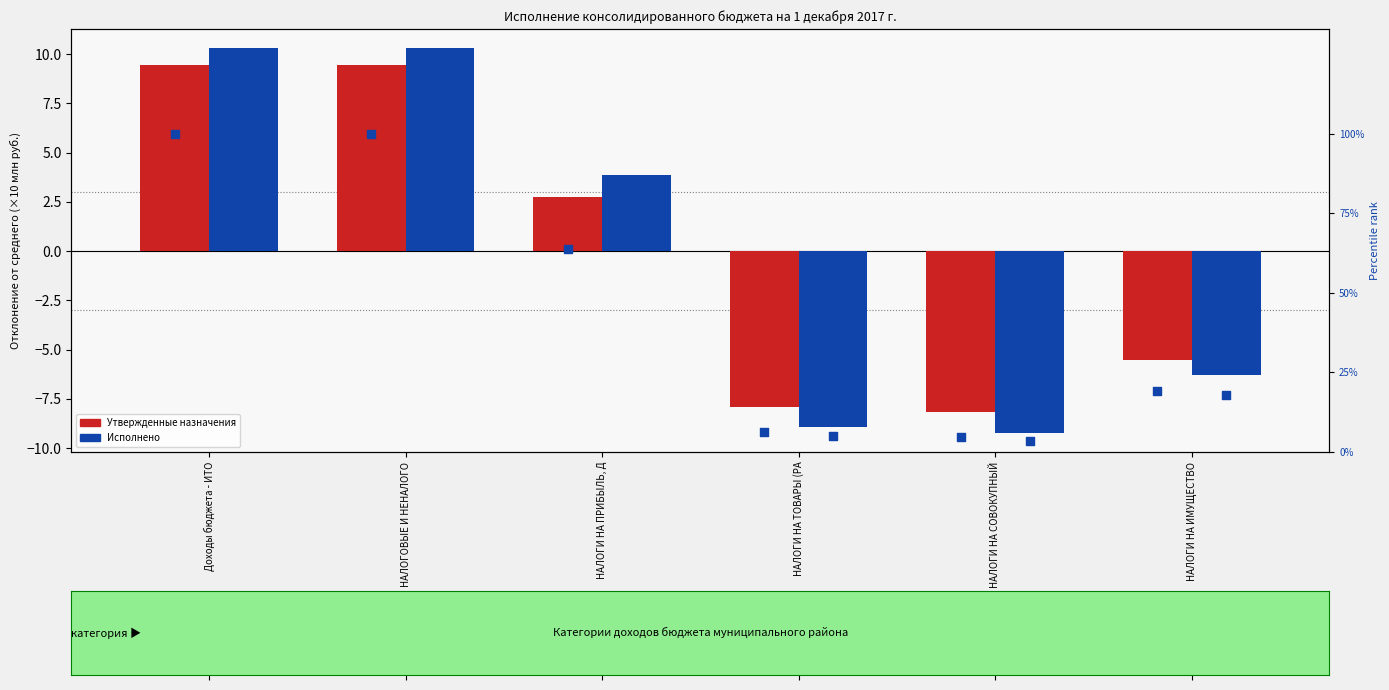

Which series has the widest spread of Y values?

Исполнено